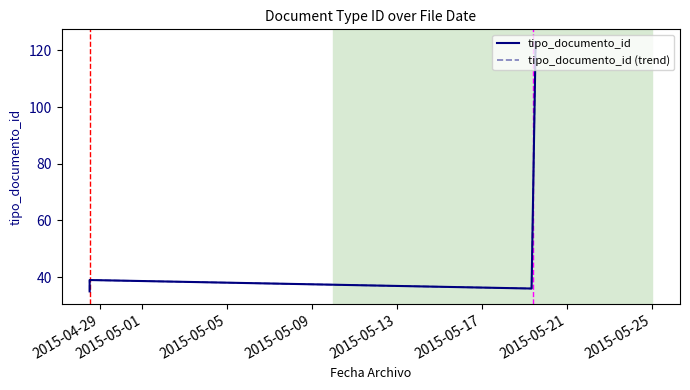

What is the difference between the maximum and second lowest values in the tipo_documento_id (trend) series?

87